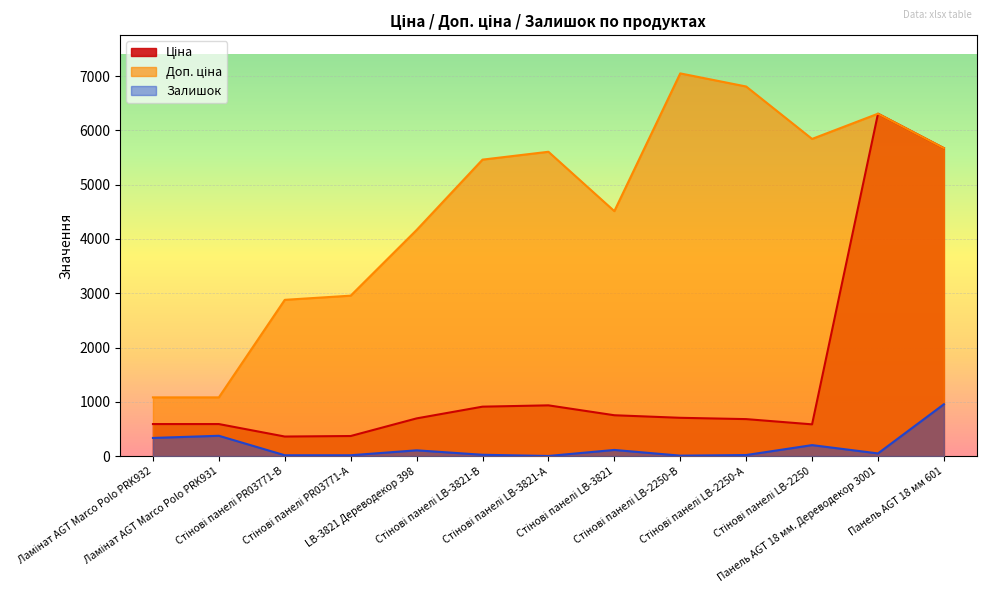

The Залишок series shows 49.0 at Панель AGT 18 мм. Дереводекор 3001. True or false?

True